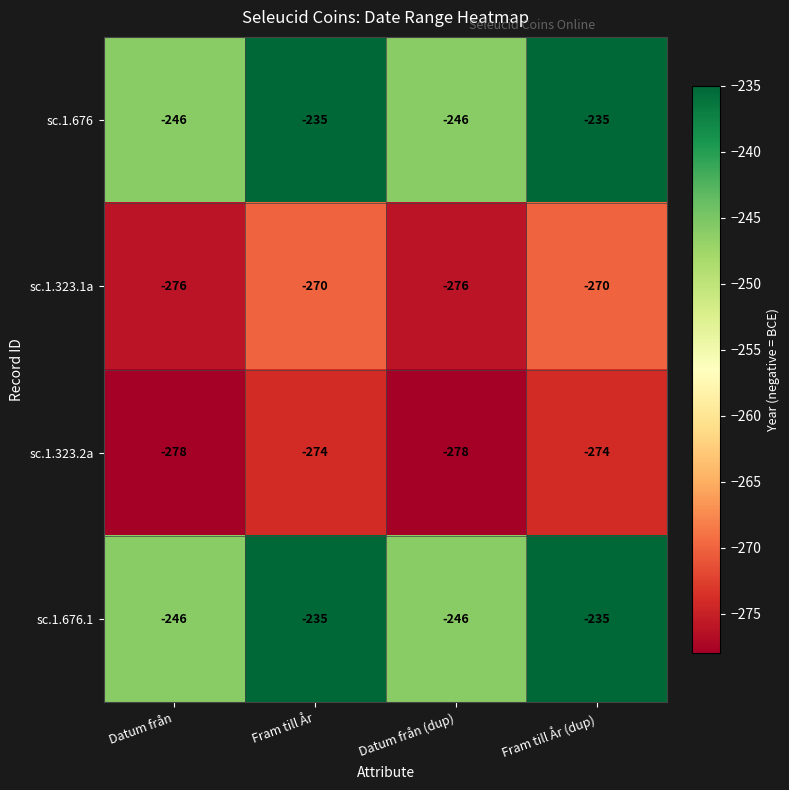

Is it true that sc.1.676.1 equals -246 at Datum från?

True